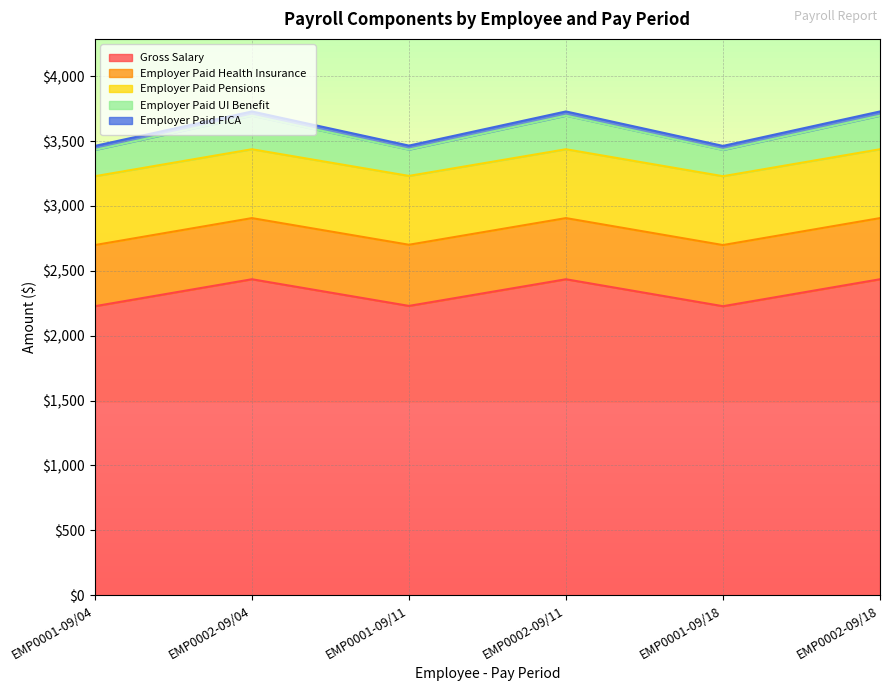

What is the maximum value for Gross Salary?

2435.0